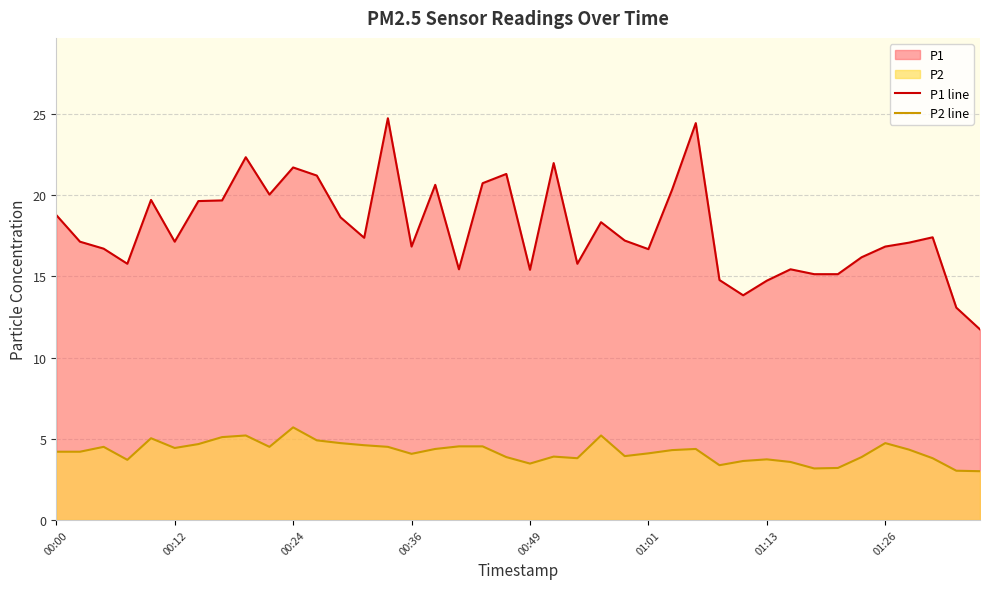

True or false: P1 line and P2 line cross at least once.

False